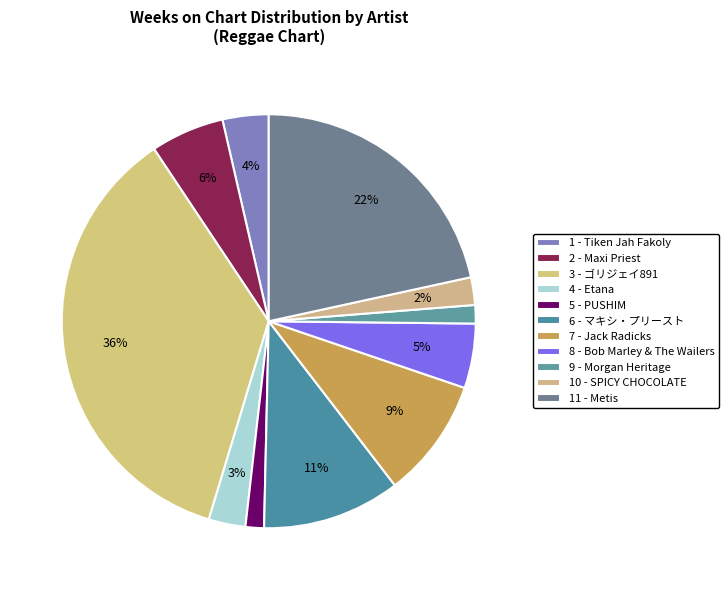

Rank the categories by value from lowest to highest.

5 - PUSHIM, 9 - Morgan Heritage, 10 - SPICY CHOCOLATE, 4 - Etana, 1 - Tiken Jah Fakoly, 8 - Bob Marley & The Wailers, 2 - Maxi Priest, 7 - Jack Radicks, 6 - マキシ・プリースト, 11 - Metis, 3 - ゴリジェイ891